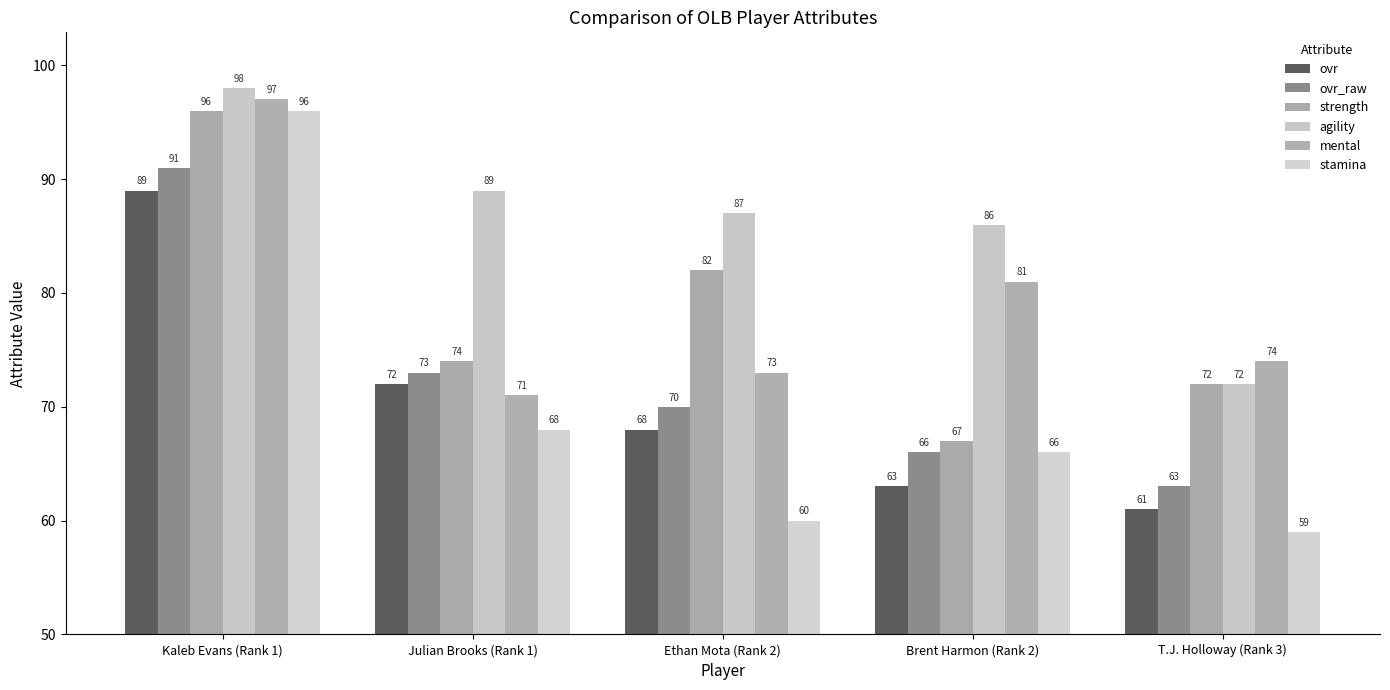

How many bars are there in total?

30